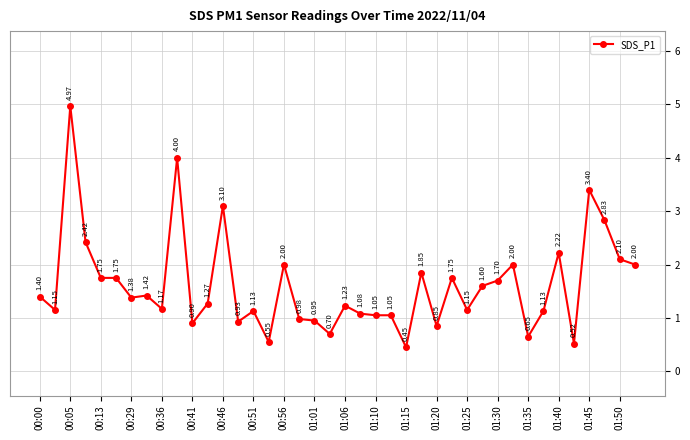

What is the average value?

1.6